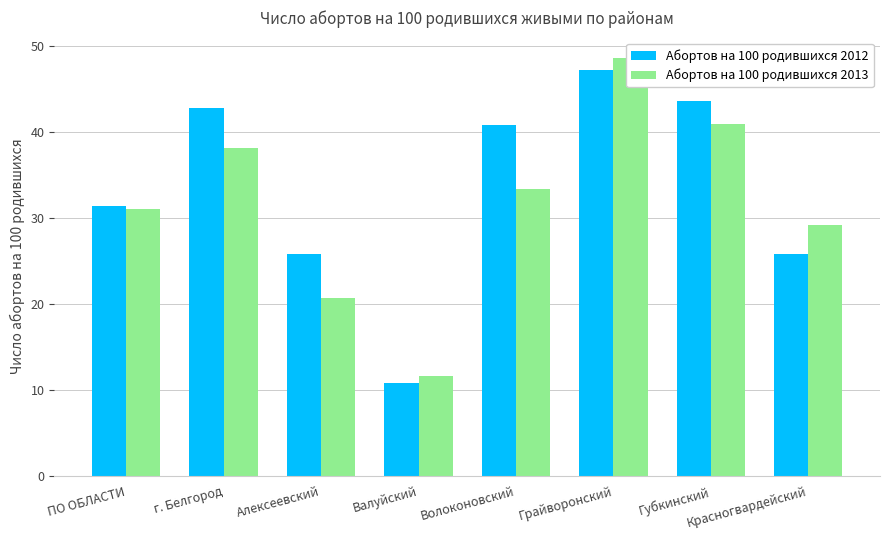

How many groups of bars are there?

8